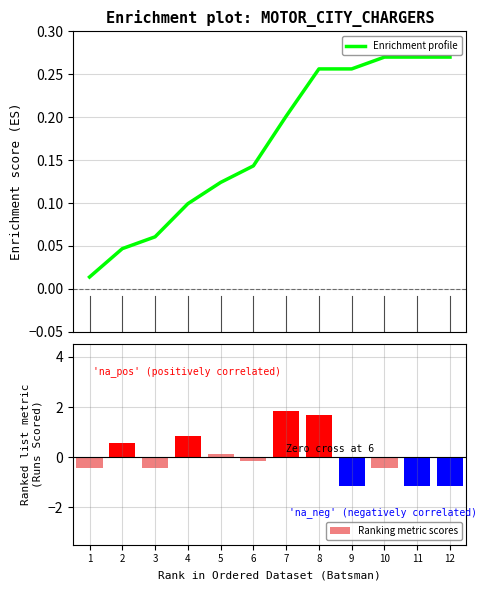

What is the difference between the Enrichment profile values at 10 and 6?

0.1